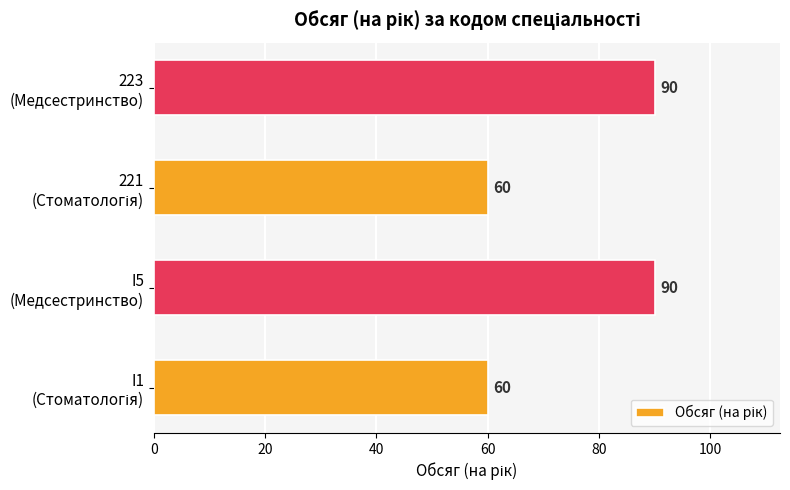

What is the sum of all values?

300